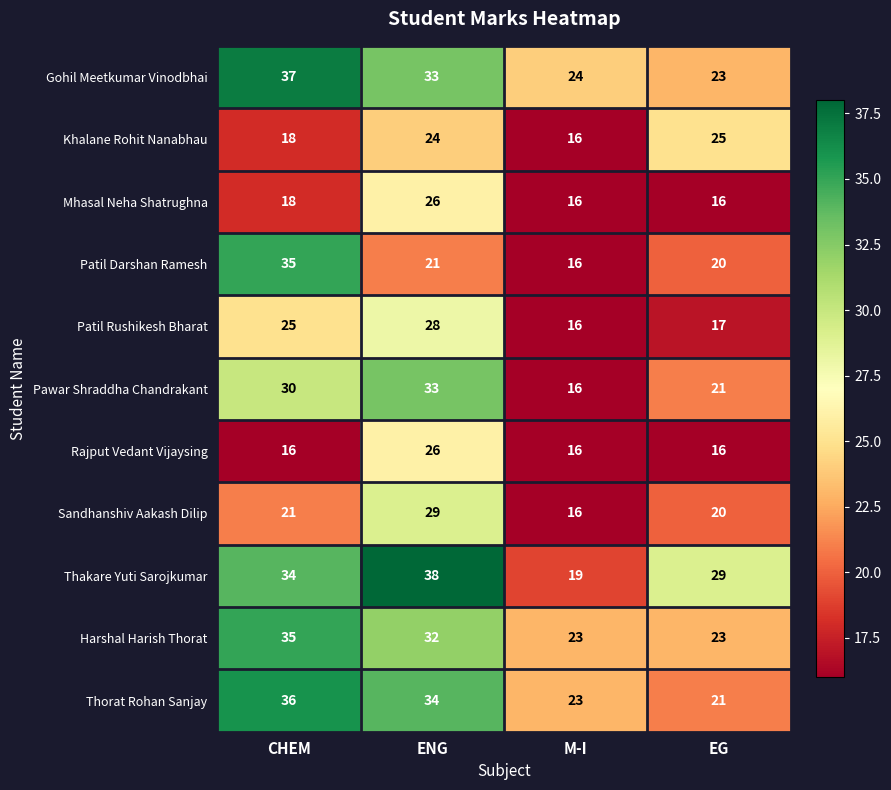

Count the number of categories in the chart.

4